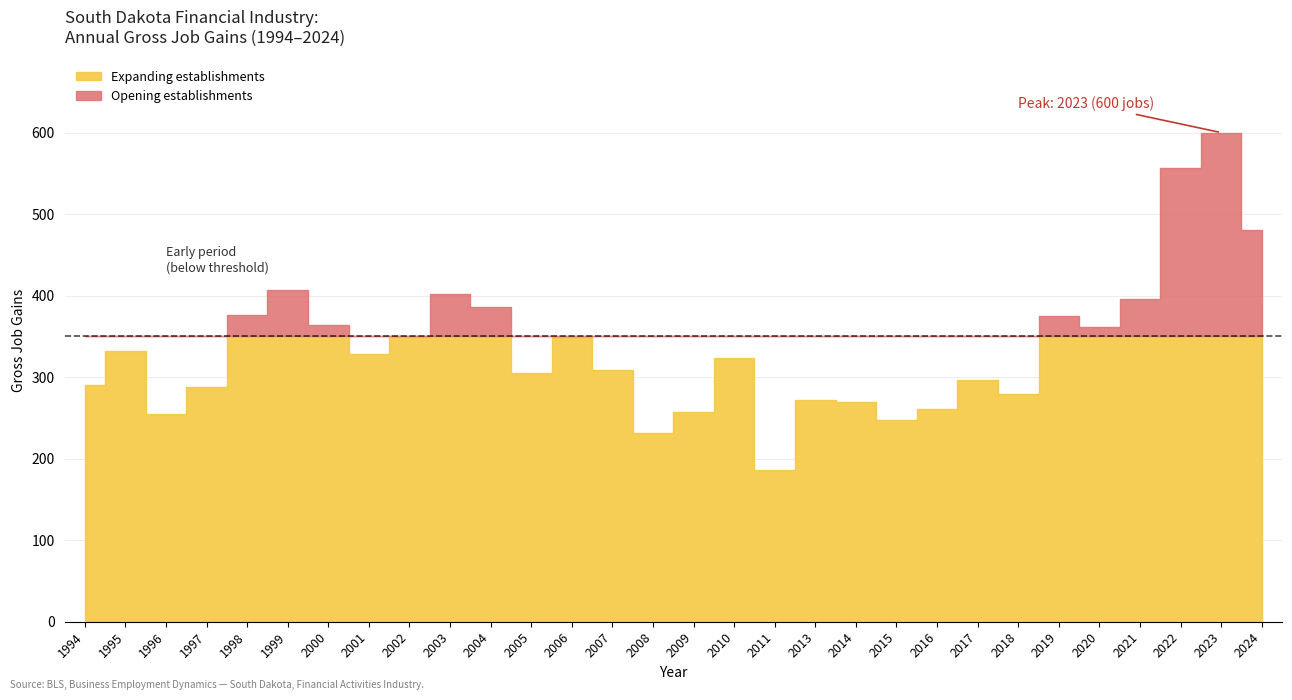

True or false: Opening establishments and Gross job gains cross at least once.

False